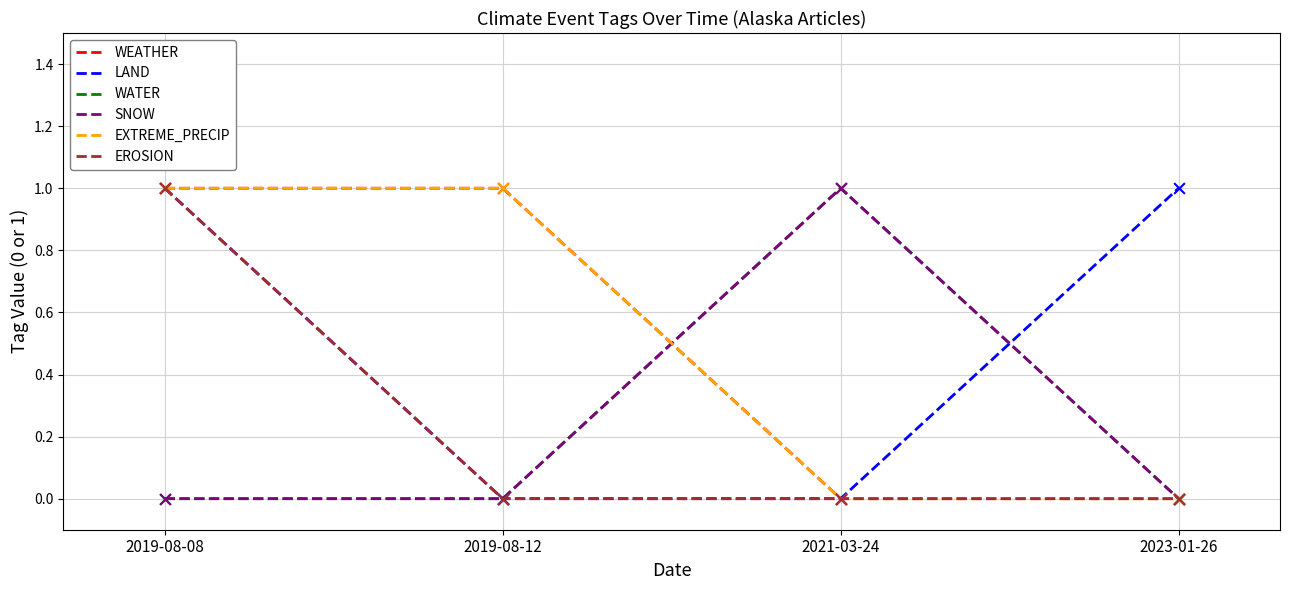

At which category is the sum across all series the highest?

2019-08-08